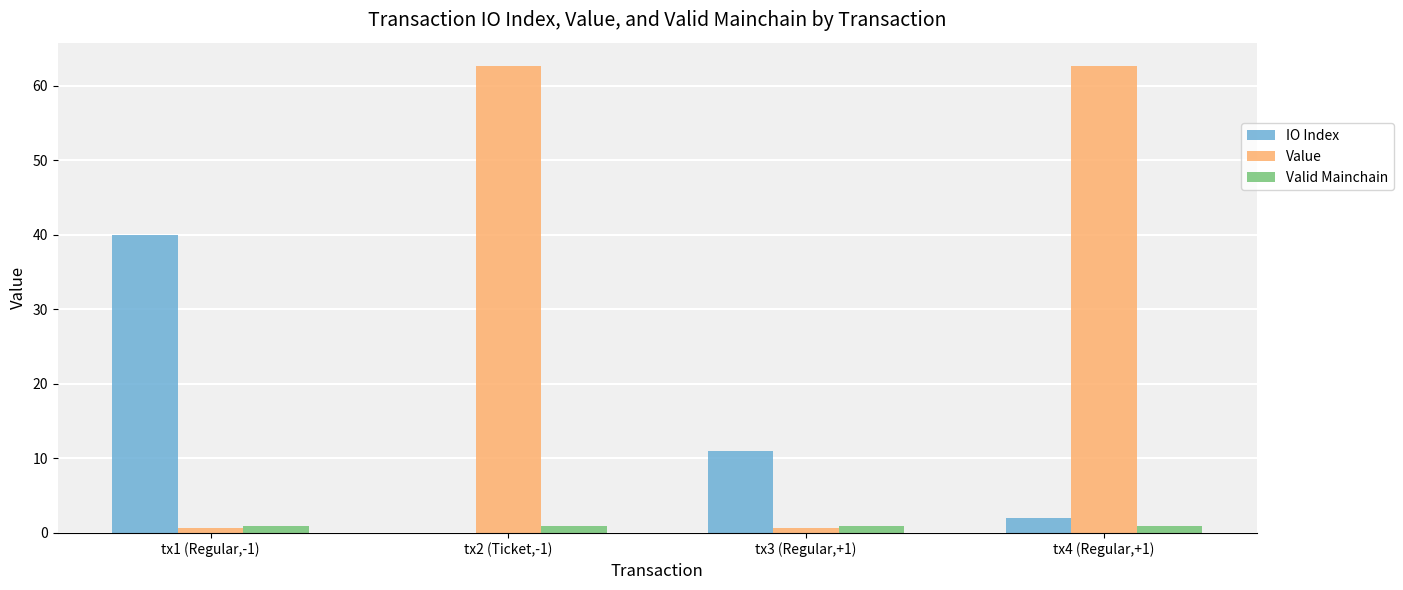

At which label does IO Index reach its peak?

tx1 (Regular,-1)